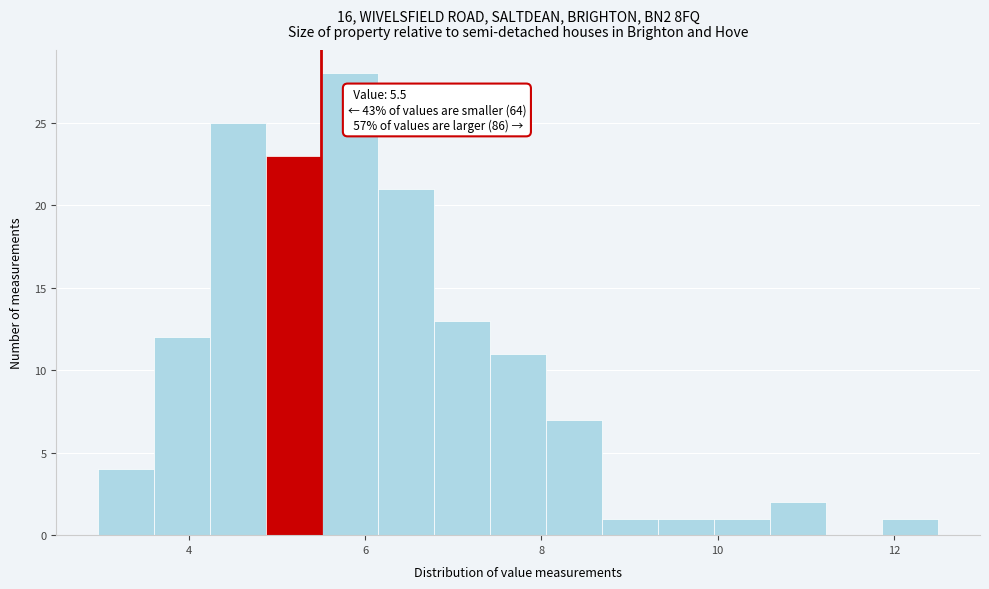

Around what value on the x-axis is the tallest bar? Give the approximate position of its centre, as read against the axis.

5.8